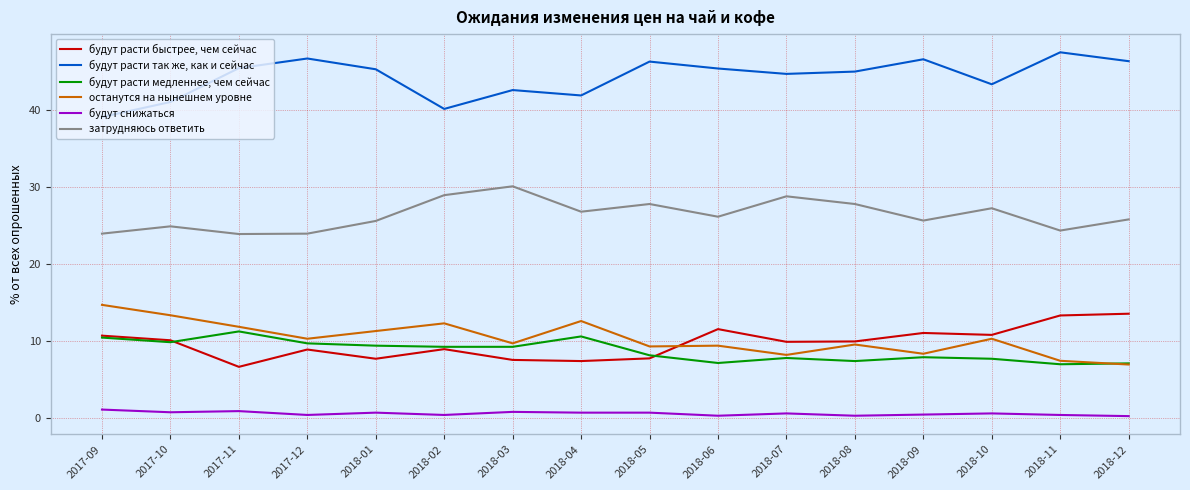

Which series has the largest total across all categories?

будут расти так же, как и сейчас